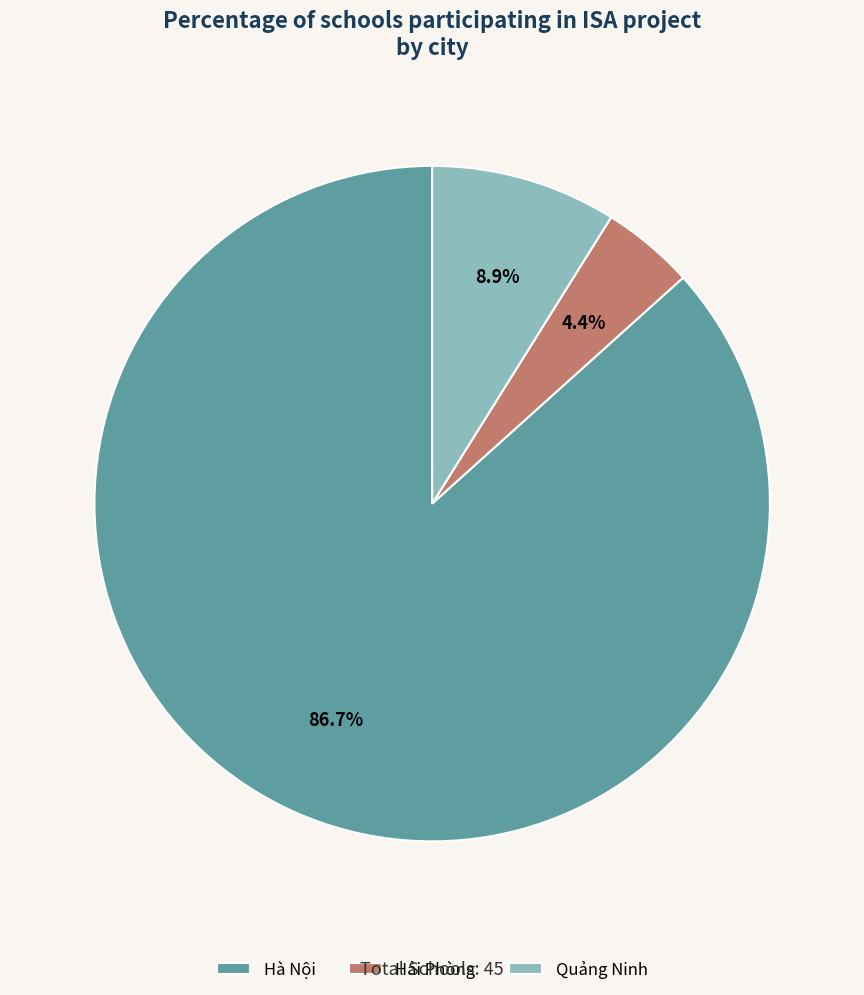

Which category has the biggest portion of the pie?

Hà Nội